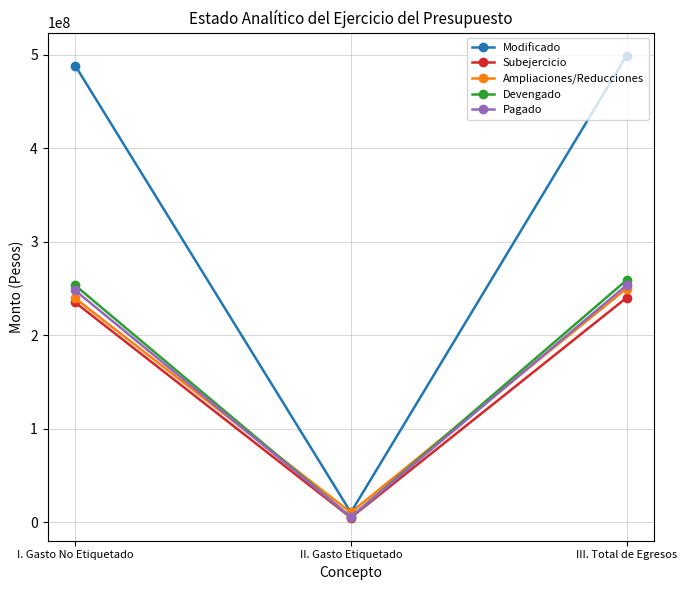

What position from the right is III. Total de Egresos?

1